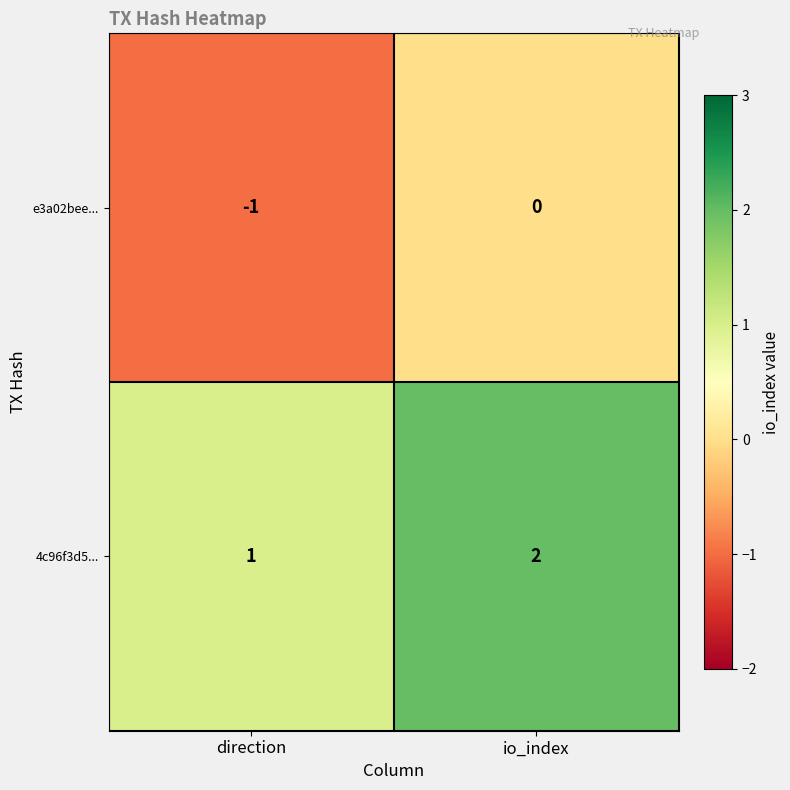

Reading left to right, extract all data points from this chart.

e3a02bee...: direction=-1	io_index=0
4c96f3d5...: direction=1	io_index=2